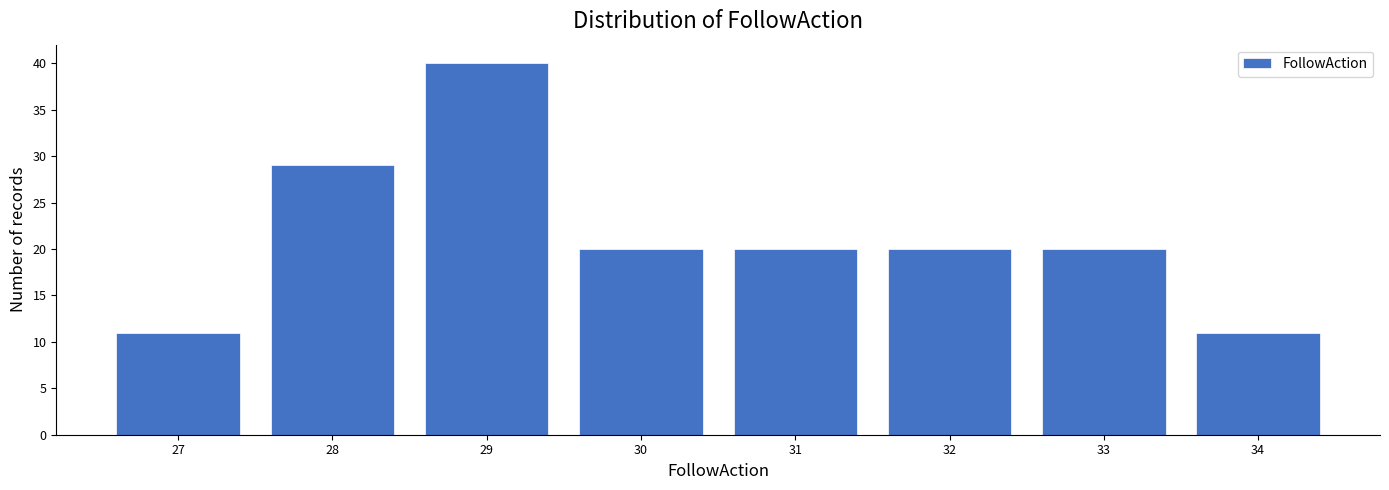

Reading left to right, list every bar in this chart as the range it spans on the x-axis followed by its height. The values are not printed on the chart, so give them approximately, as read against the axis.

26.5 to 27.5: 11
27.5 to 28.5: 29
28.5 to 29.5: 40
29.5 to 30.5: 20
30.5 to 31.5: 20
31.5 to 32.5: 20
32.5 to 33.5: 20
33.5 to 34.5: 11